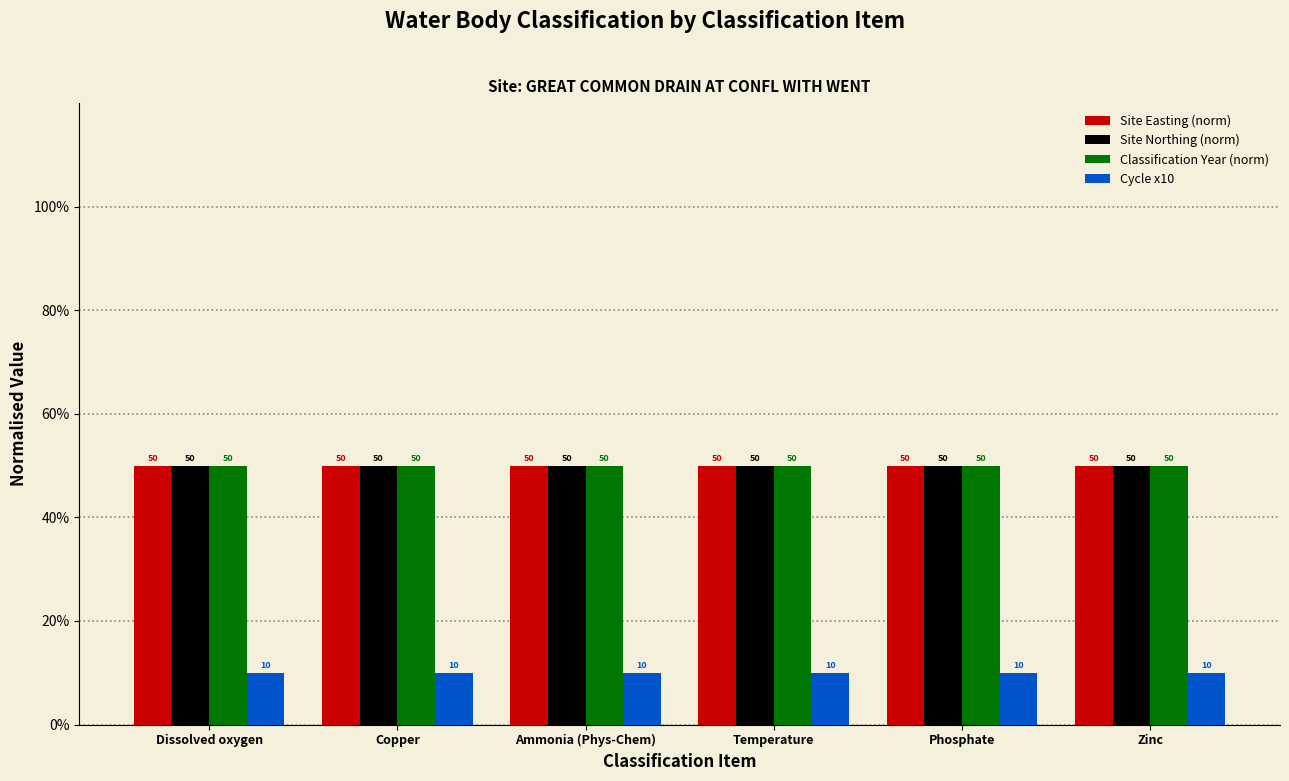

What is the label of the 1st bar from the left?

Dissolved oxygen